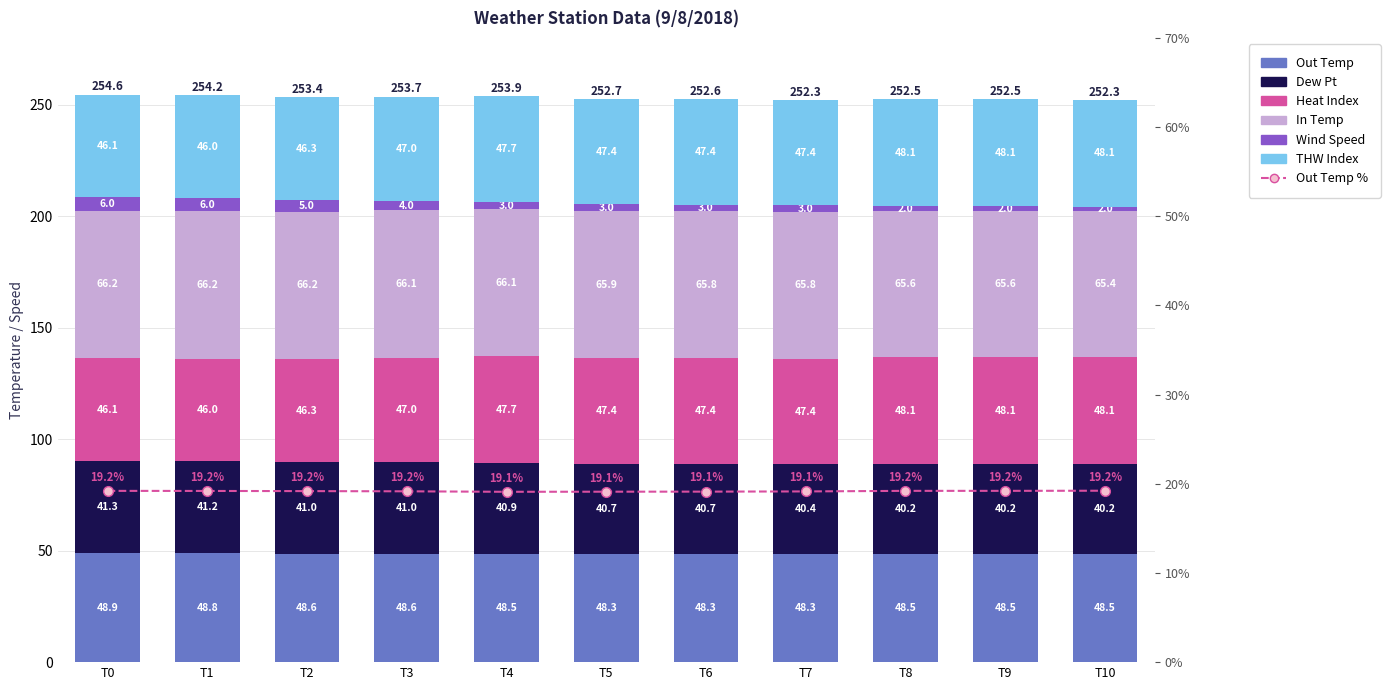

What is the average value of the Wind Speed series?

3.5